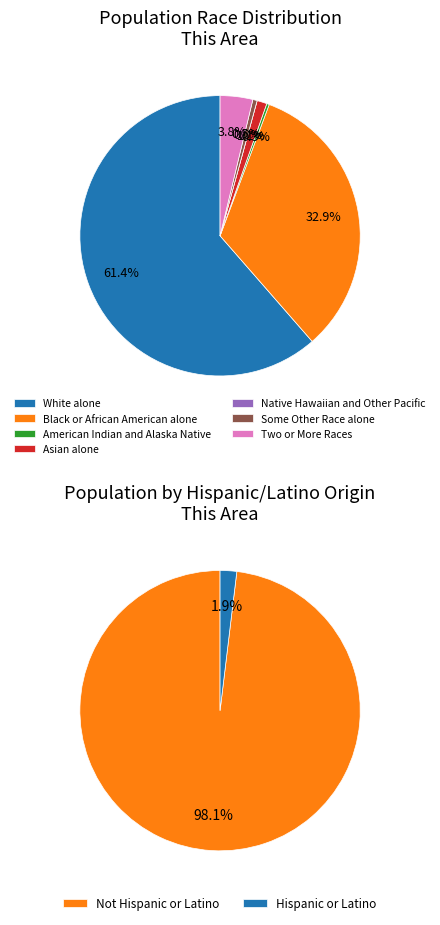

What is the change in value from American Indian and Alaska Native to Some Other Race alone?

+7